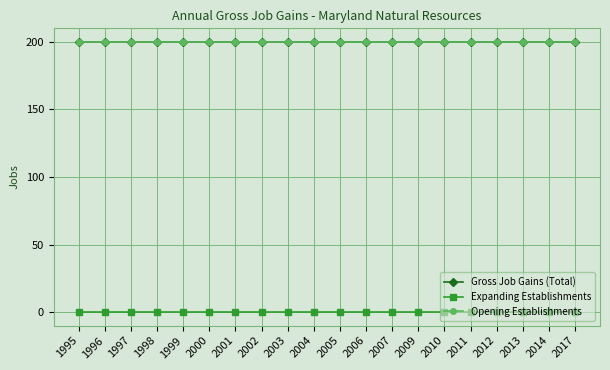

What is the spread (max minus min) of values at 2004?

200